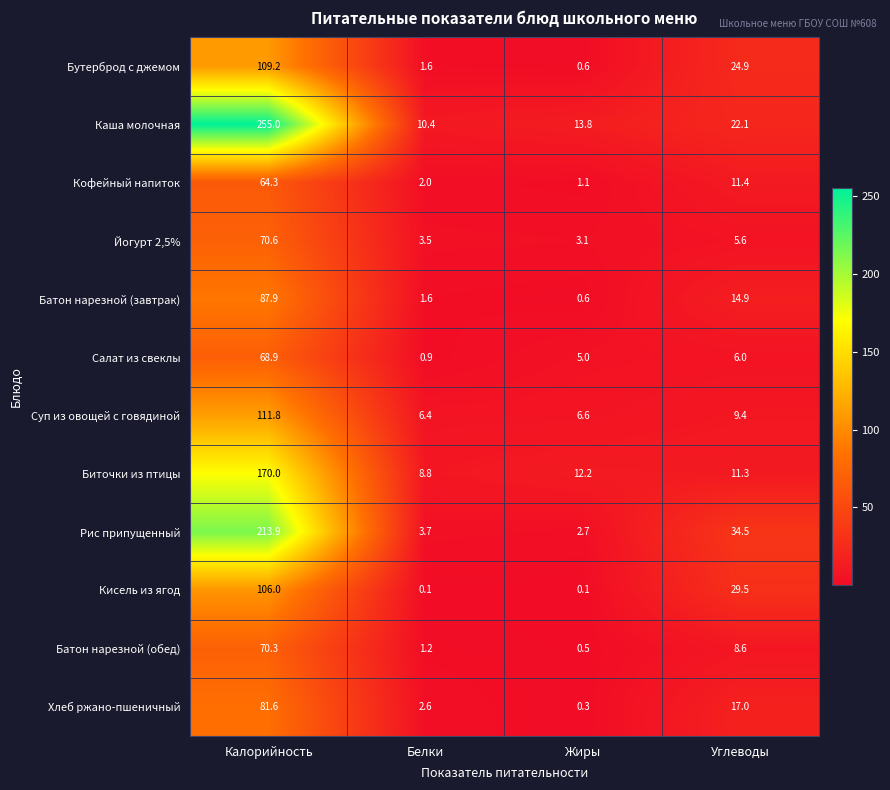

What is the maximum value shown in the chart?

255.0